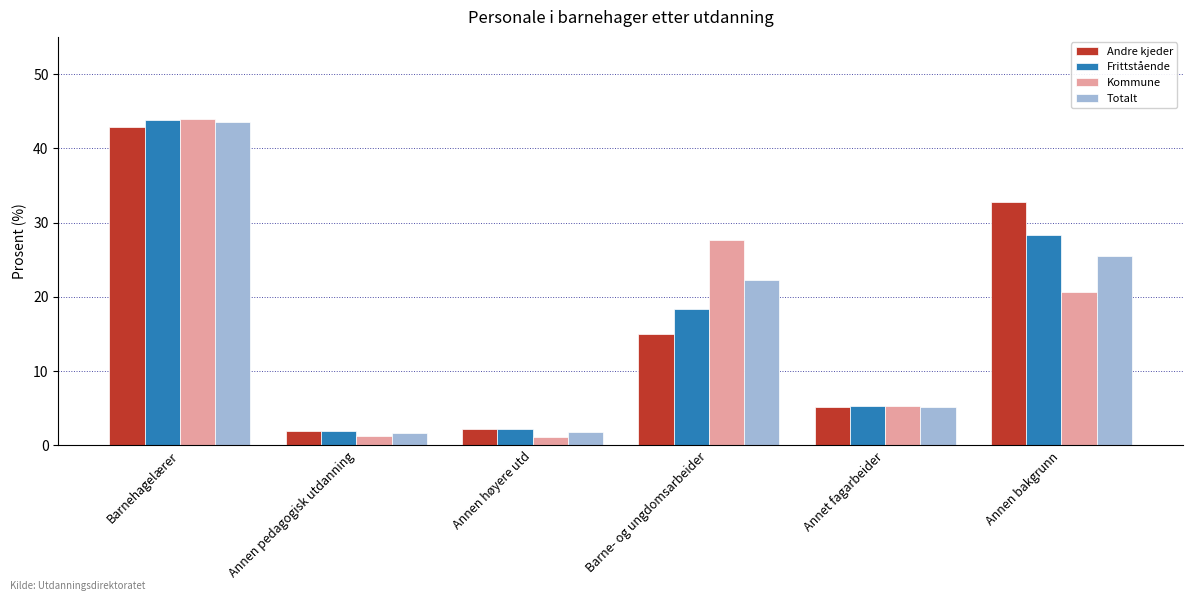

What is the total value across all series at Annet fagarbeider?

21.0